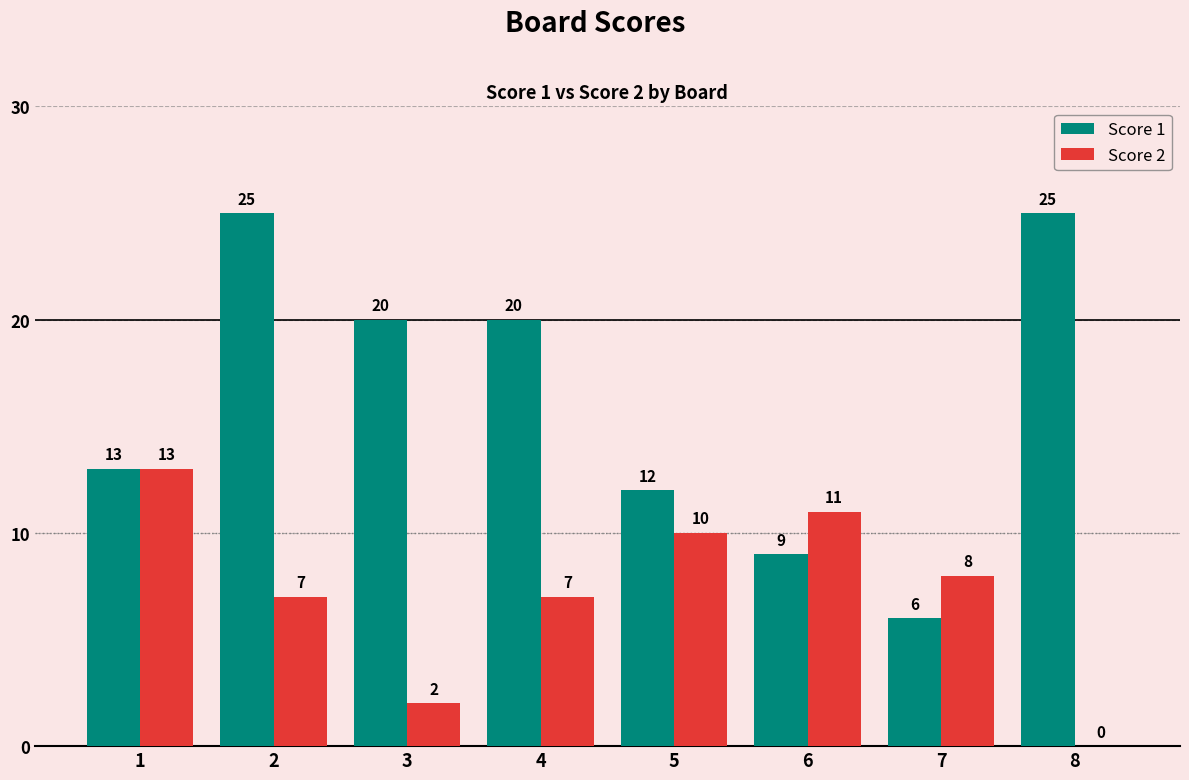

Which series changed the most between 7 and 8?

Score 1